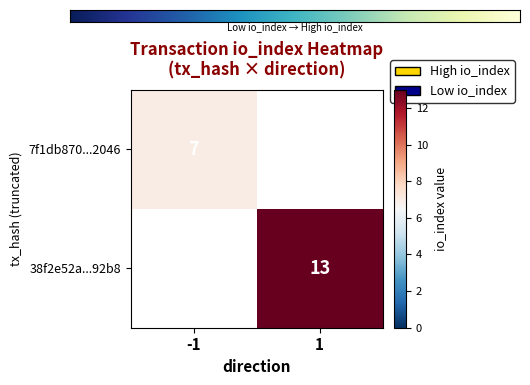

Rank the series by their maximum value, from lowest to highest.

7f1db870c3eadbcb7afe9ab7d4b1379e75e2046, 38f2e52a6961e130fbd94ee65c458d87b43e92b